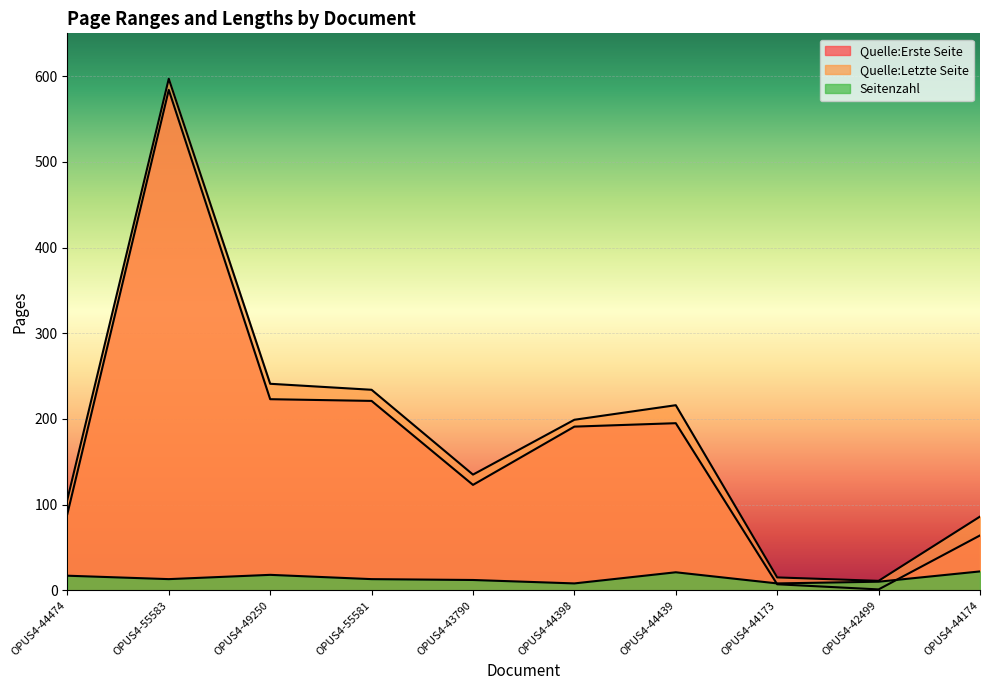

Reading left to right, transcribe all the data shown in this chart.

Quelle:Erste Seite: 89	584	223	221	123	191	195	7	1	64
Quelle:Letzte Seite: 106	597	241	234	135	199	216	15	11	86
Seitenzahl: 17	13	18	13	12	8	21	8	10	22